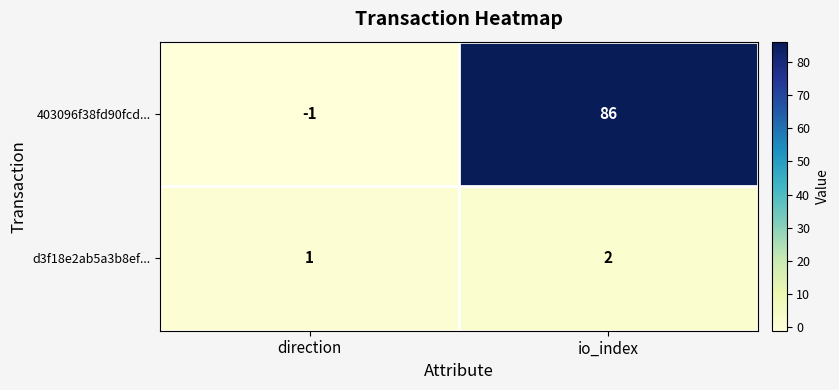

Reading left to right, extract all data points from this chart.

403096f38fd90fcd...: -1	86
d3f18e2ab5a3b8ef...: 1	2